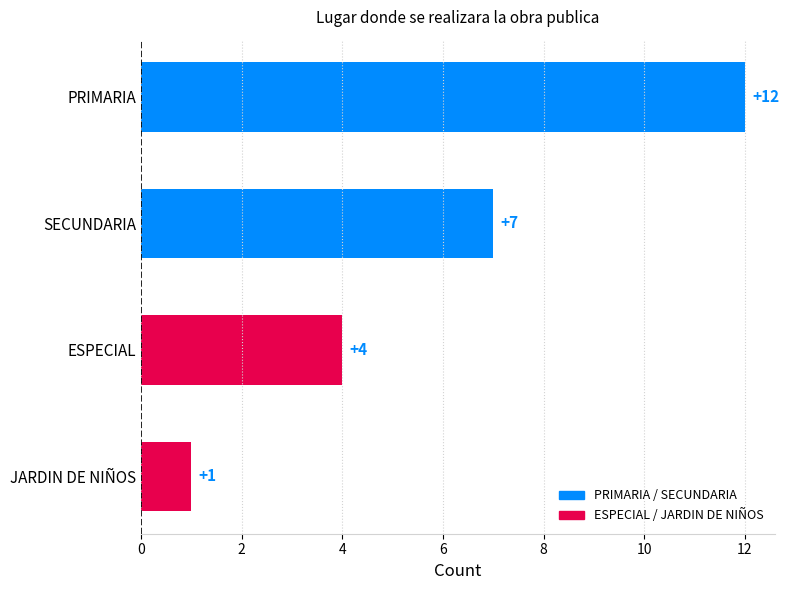

How many bars are there in total?

4